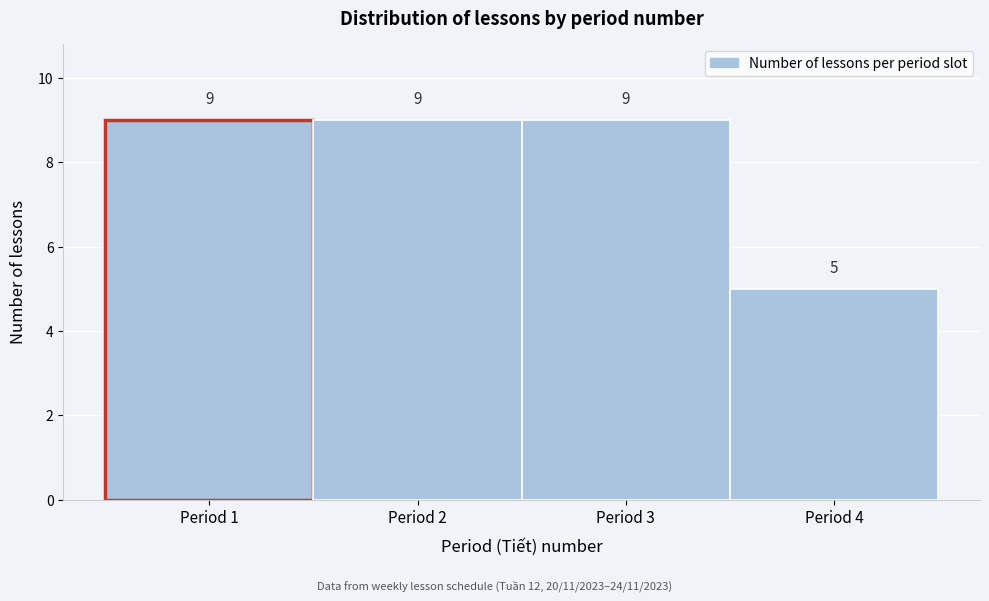

What is the height of the bar covering 2.5 to 3.5 on the x-axis?

9